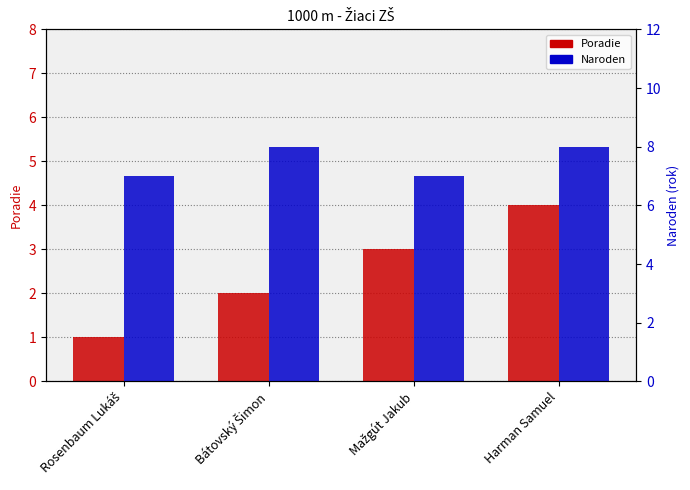

Is the value of Poradie at Bátovský Šimon greater than the value of Naroden at Mažgút Jakub?

No